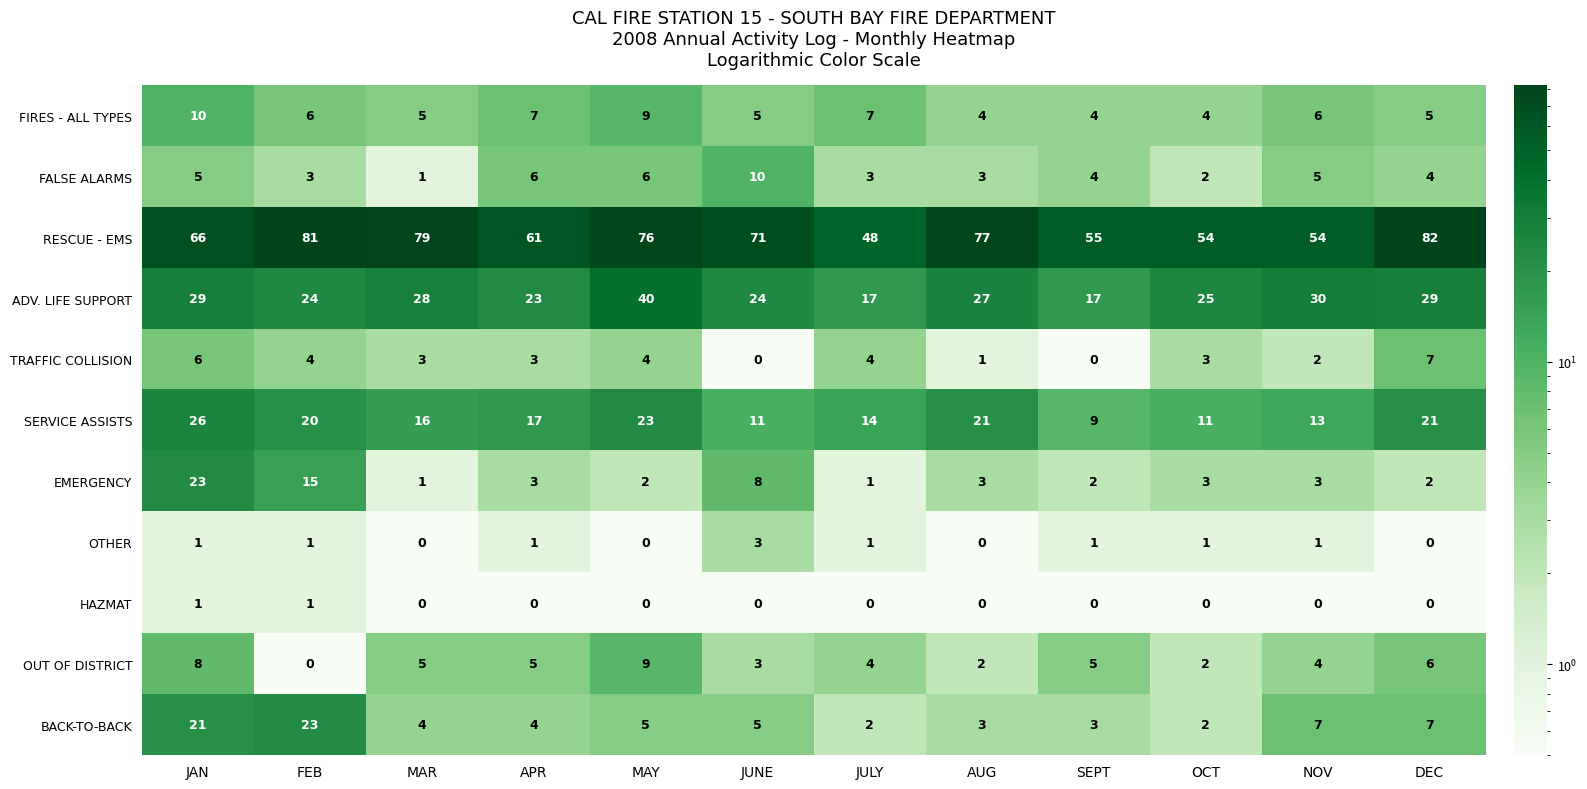

What is the average value of the BACK-TO-BACK series?

7